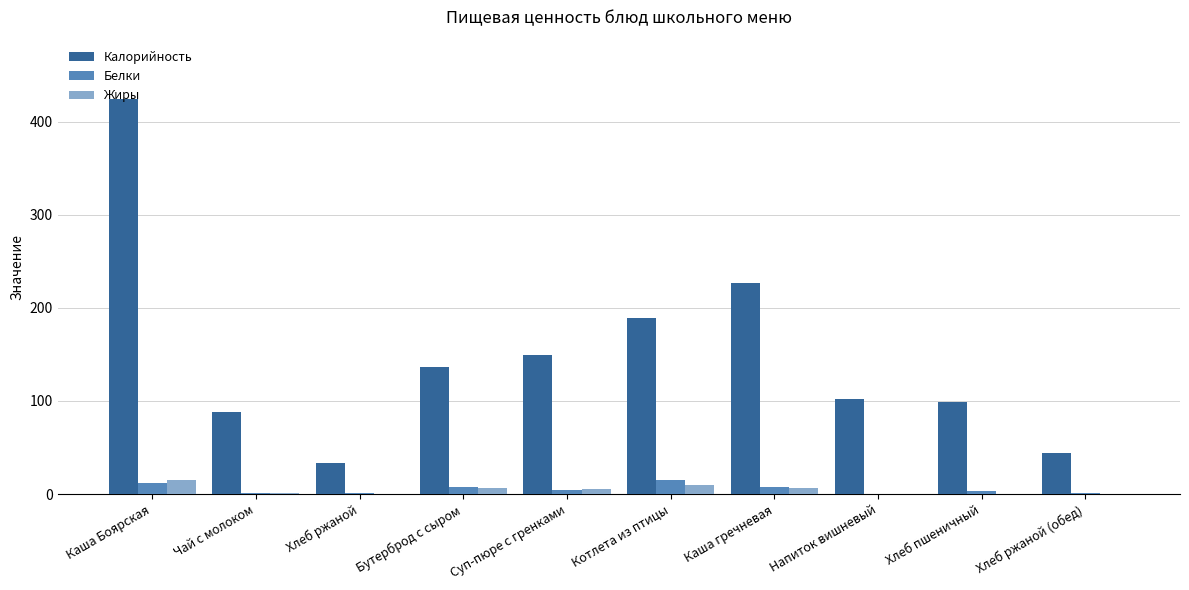

Which series has the largest total across all categories?

Калорийность